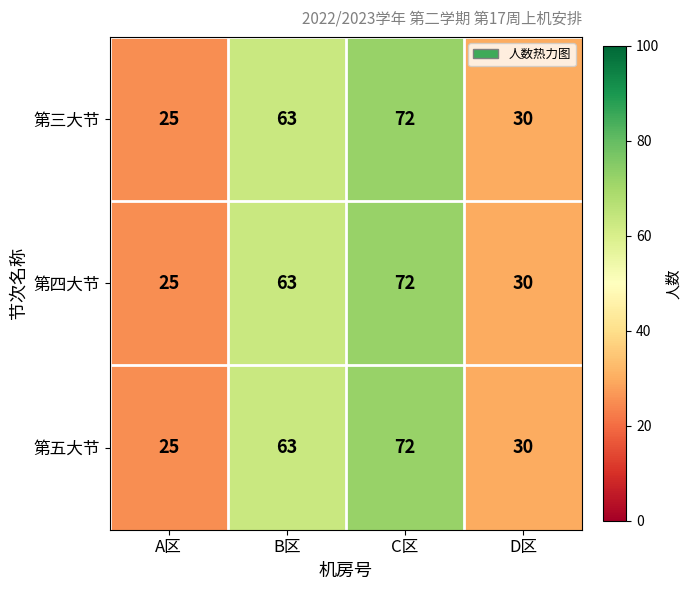

True or false: 第五大节 has a value of 72 at C区.

True